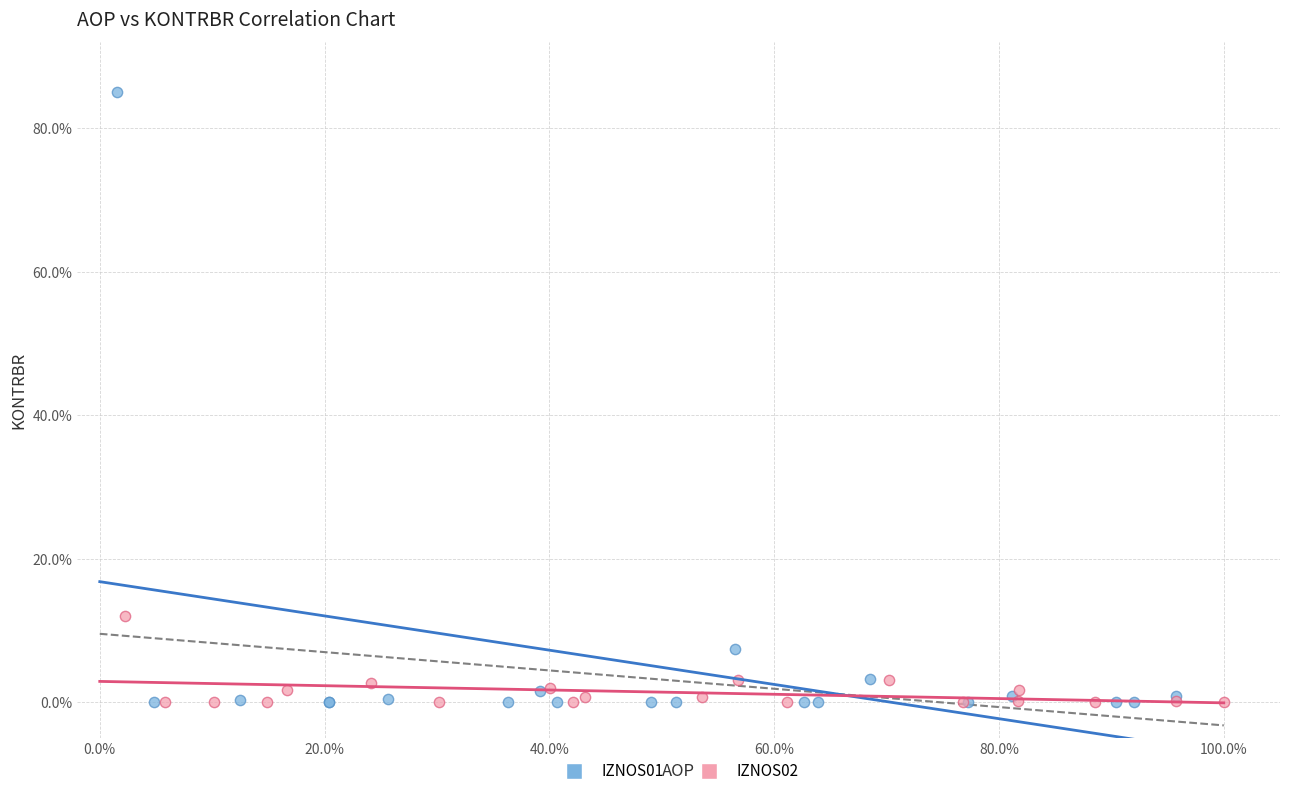

What are all the series names shown in the legend?

IZNOS01, IZNOS02